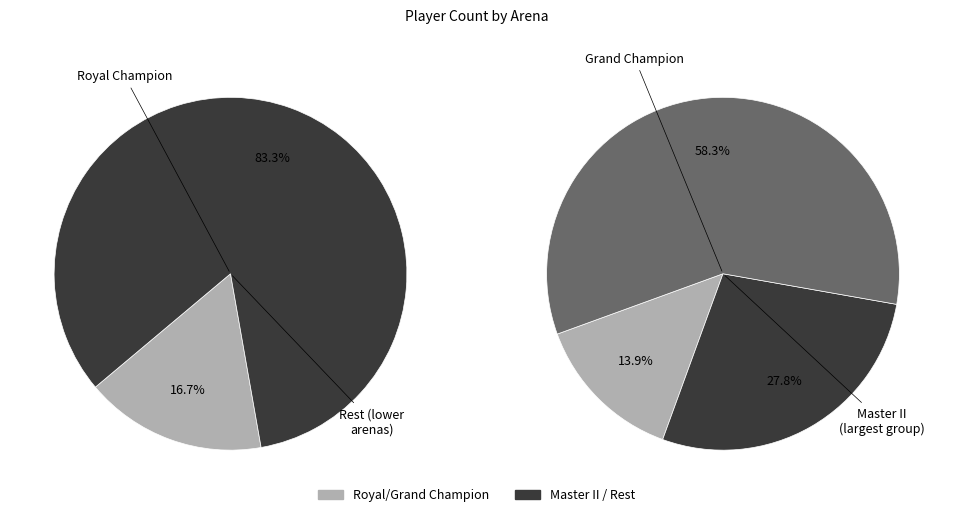

Which slice is the smallest?

Royal Champion